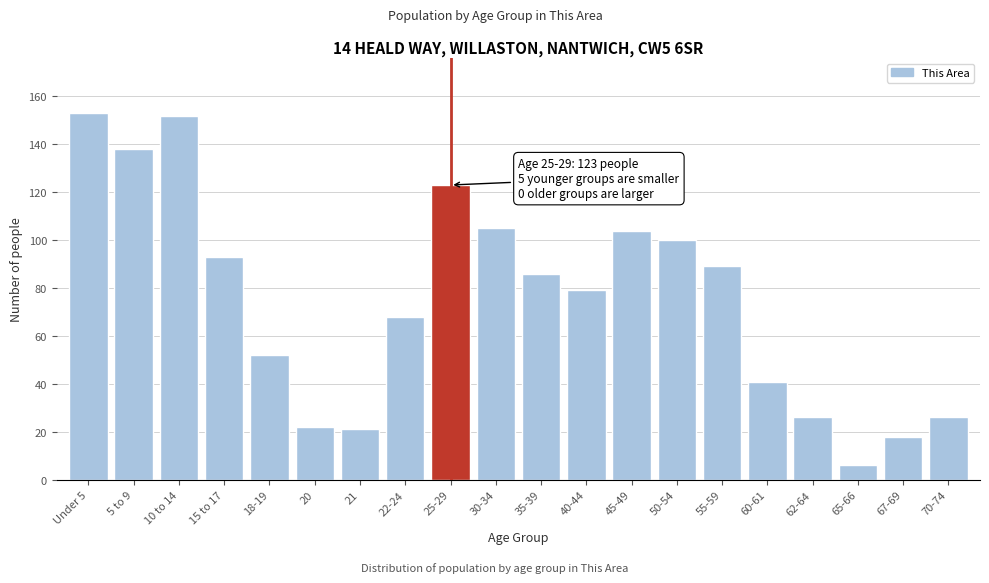

Reading right to left, transcribe all the data shown in this chart.

70-74=26	67-69=18	65-66=6	62-64=26	60-61=41	55-59=89	50-54=100	45-49=104	40-44=79	35-39=86	30-34=105	25-29=123	22-24=68	21=21	20=22	18-19=52	15 to 17=93	10 to 14=152	5 to 9=138	Under 5=153